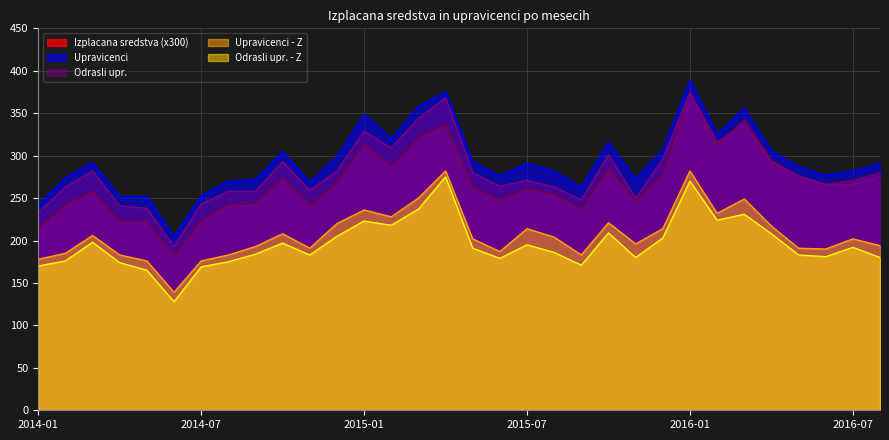

What are all the series names shown in the legend?

Izplacana sredstva (x300), Upravicenci, Odrasli upr., Upravicenci - Z, Odrasli upr. - Z